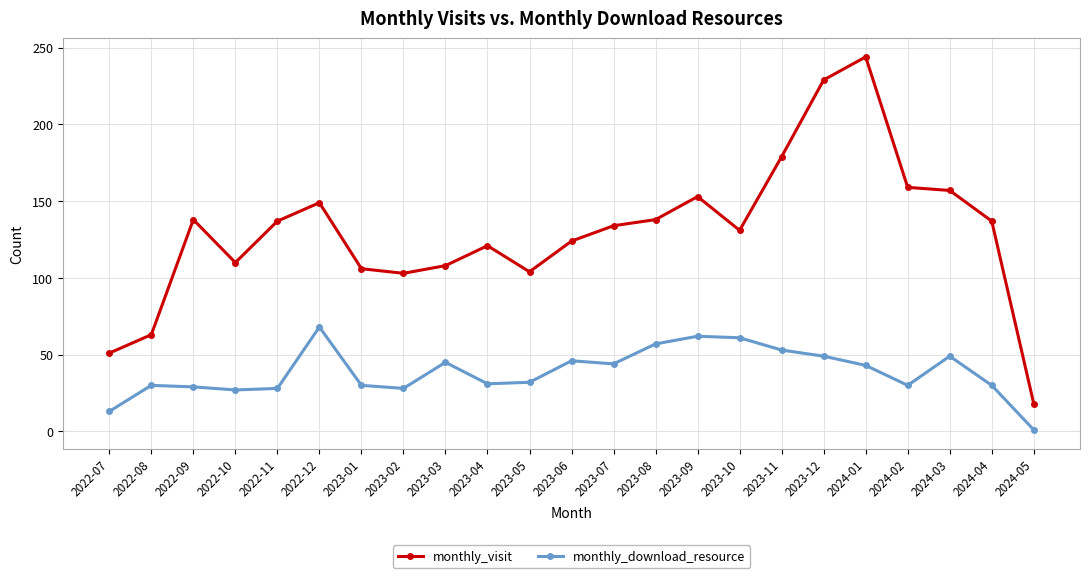

What is the label of the 10th point from the left?

2023-04